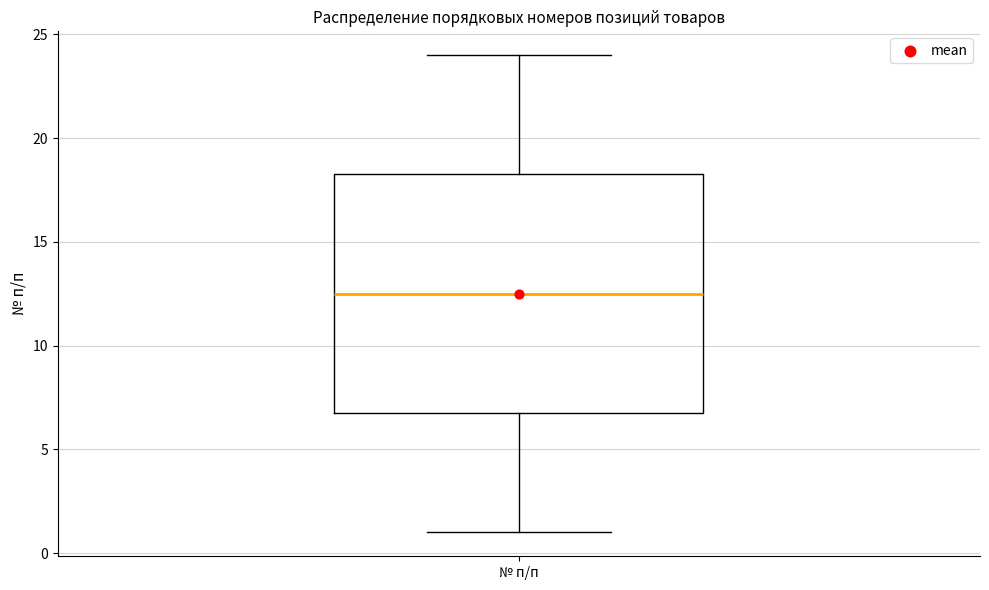

Transcribe this box plot: give where the median line is, the range the box spans, and where the two whiskers end, as read against the y-axis. The values are not printed on the chart, so give them approximately, as read against the axis.

median 12.5, box 7.0 to 18.5, whiskers 1.0 to 24.0